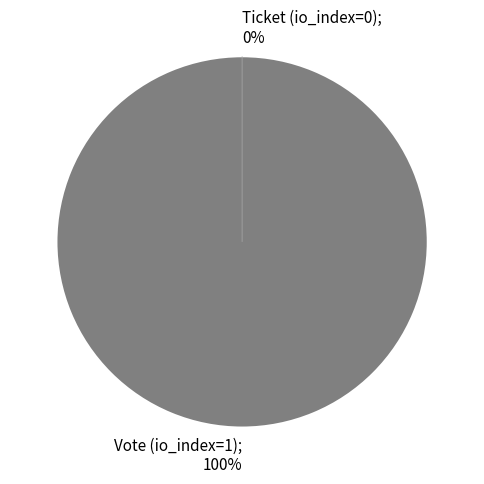

True or false: Vote (io_index=1) accounts for 99% of the total.

False